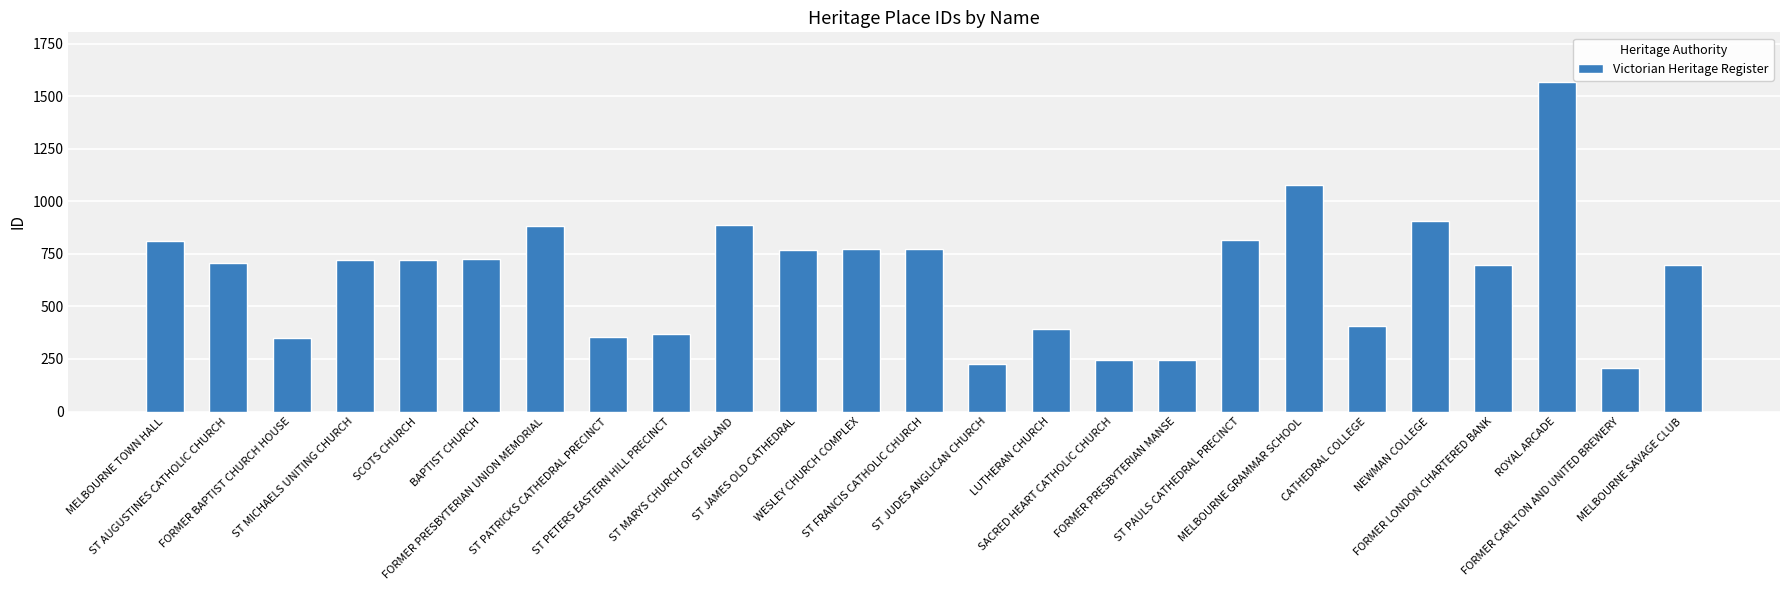

Is it true that the value at LUTHERAN CHURCH is 392?

True